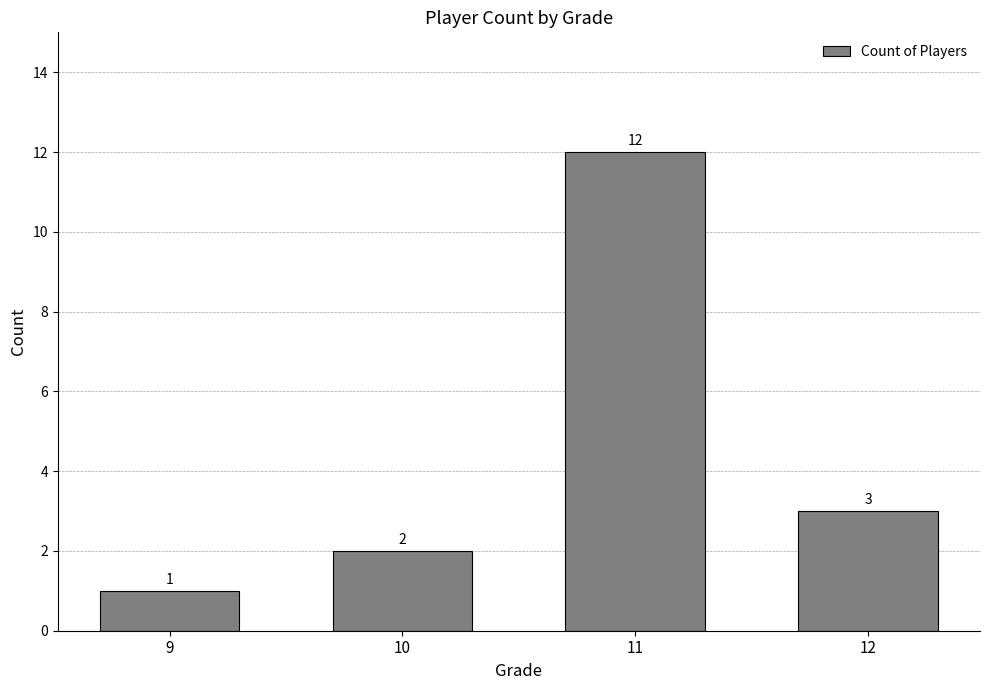

What is the greatest value displayed?

12